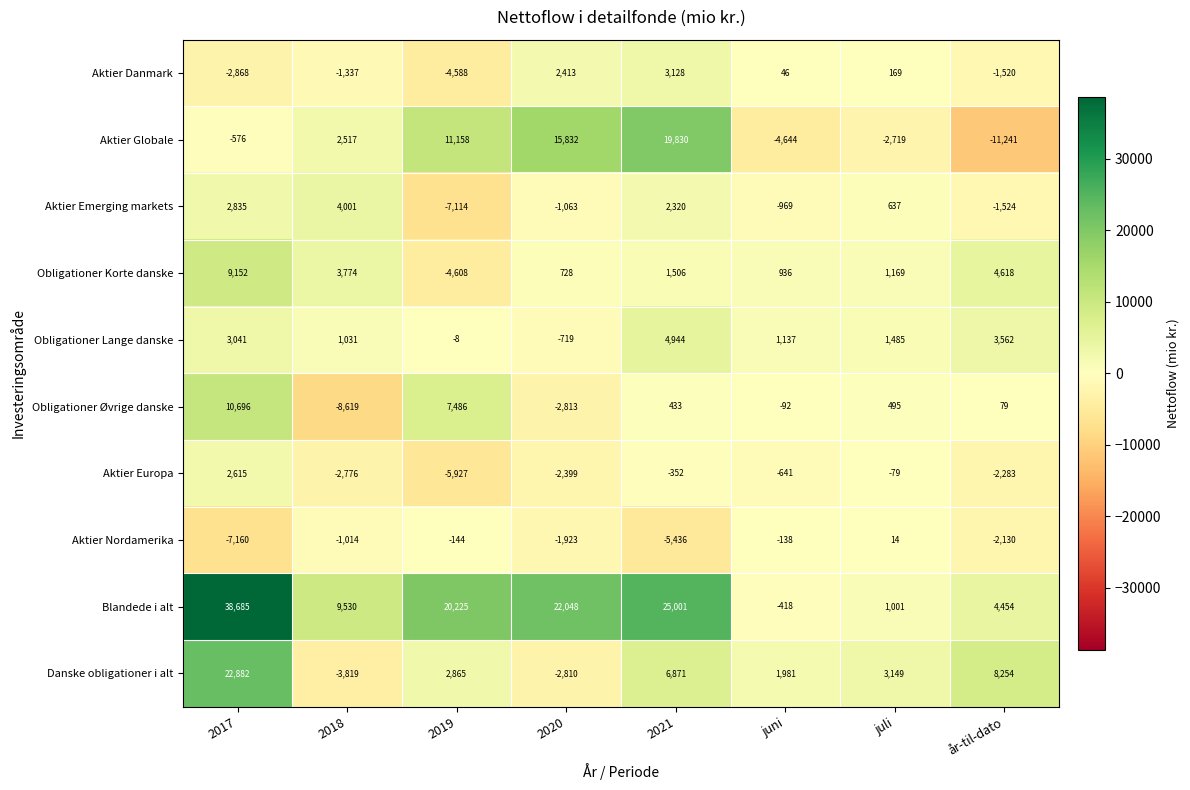

At which category does the chart reach its minimum across all series?

år-til-dato